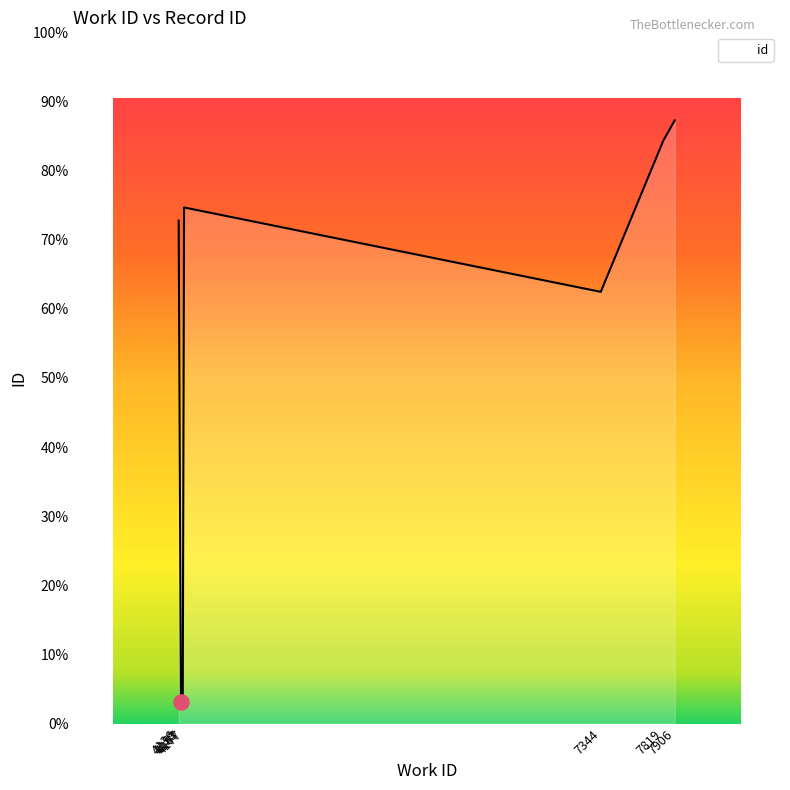

Which has a higher value, 7344 or 4167?

7344